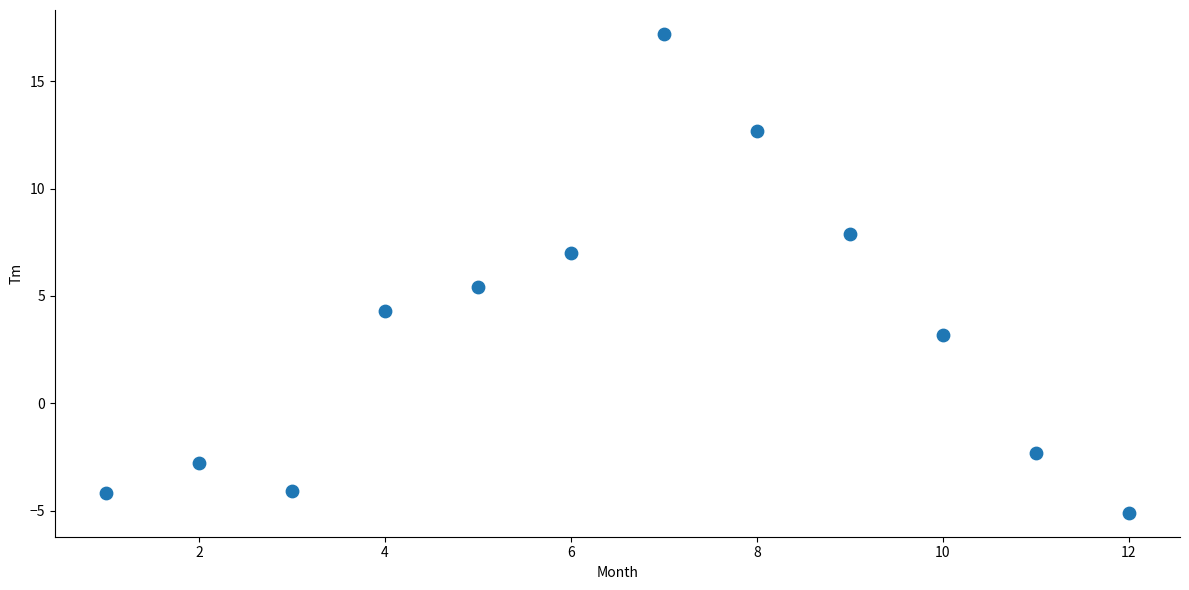

What is the range of Y values (max minus min)?

22.3